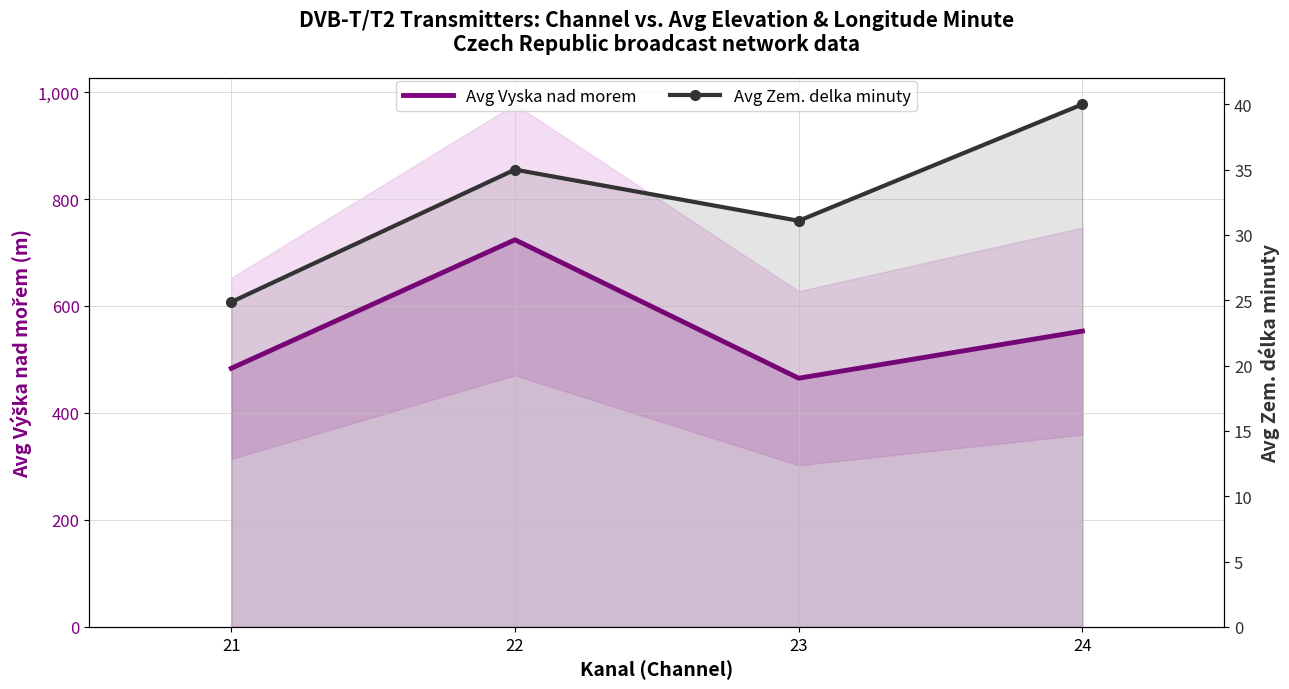

Rank the categories by Avg Zem. delka minuty value from lowest to highest.

21, 23, 22, 24